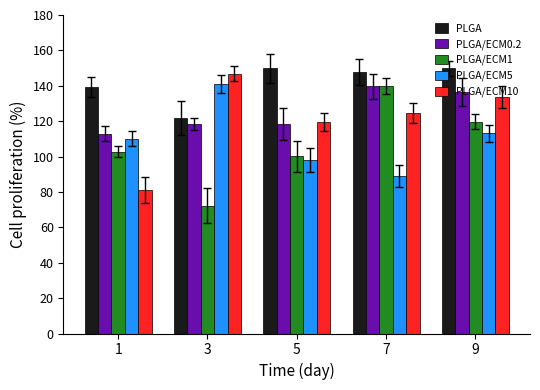

What are all the series names shown in the legend?

PLGA, PLGA/ECM0.2, PLGA/ECM1, PLGA/ECM5, PLGA/ECM10